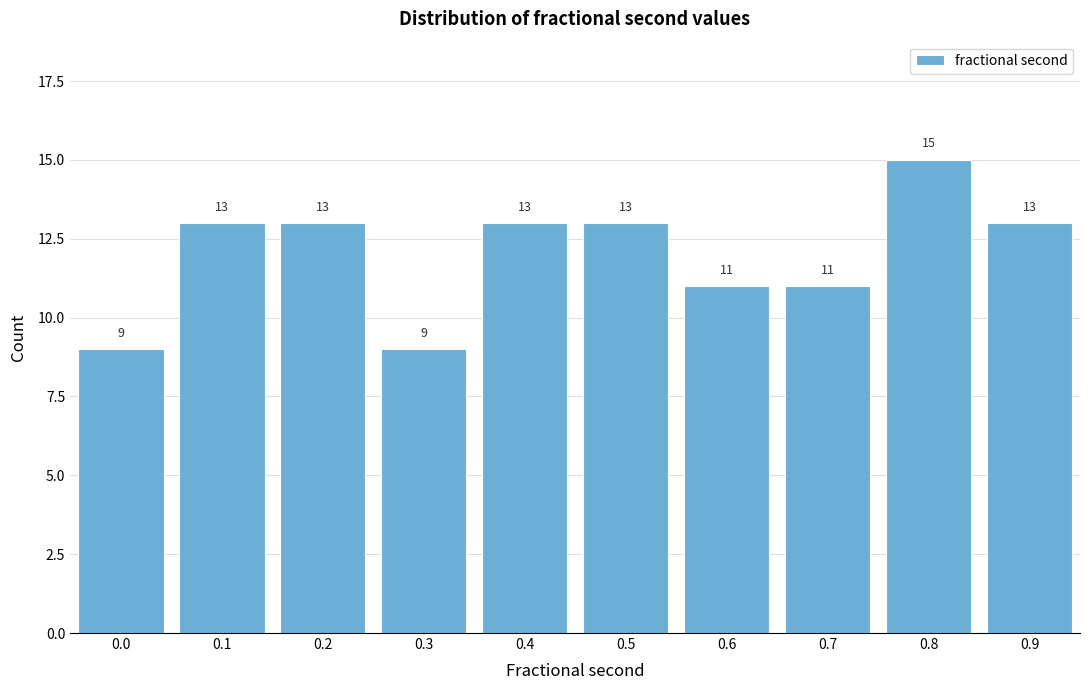

Reading right to left, extract all data points from this chart.

0.9=13	0.8=15	0.7=11	0.6=11	0.5=13	0.4=13	0.3=9	0.2=13	0.1=13	0.0=9